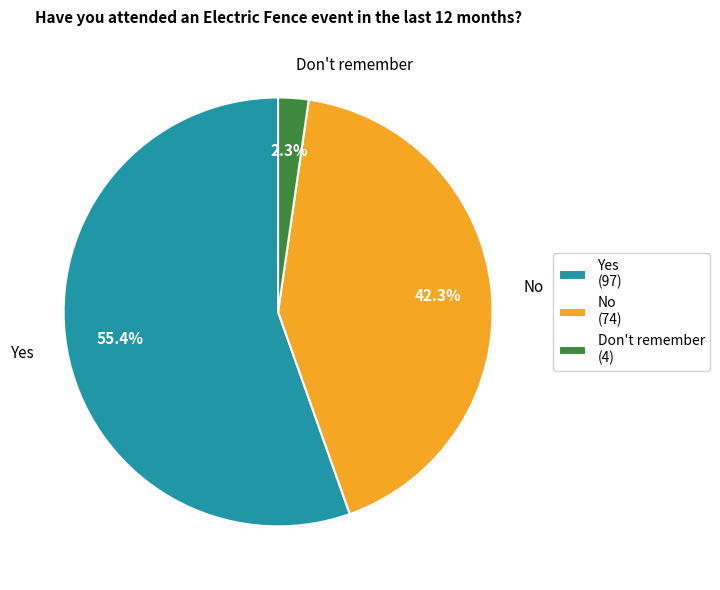

Is it true that No is 36% of the pie?

False